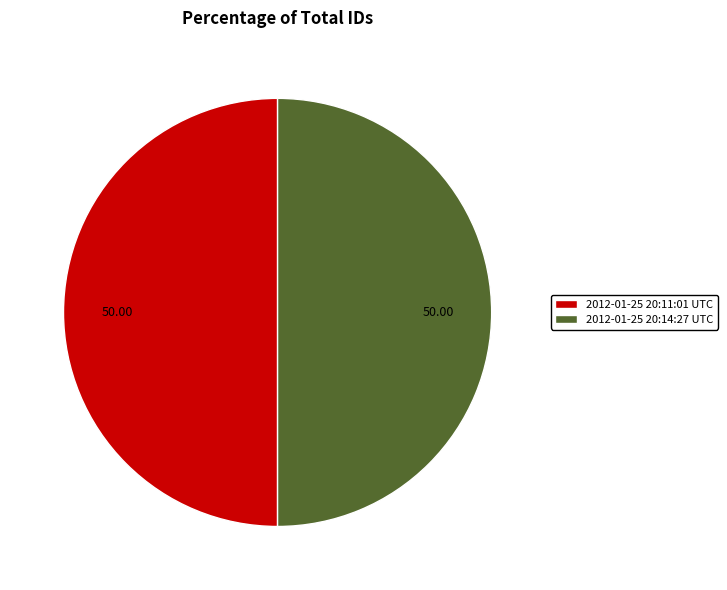

Is it true that 2012-01-25 20:11:01 UTC is 36% of the pie?

False